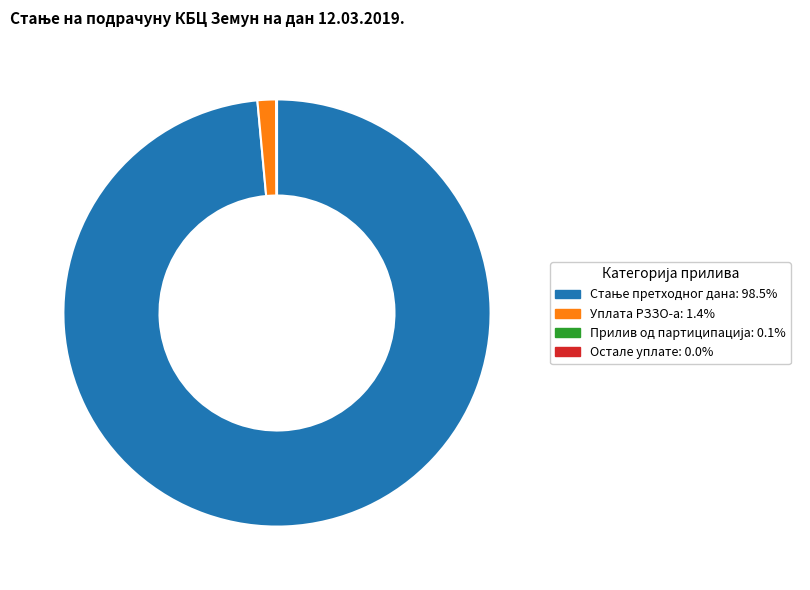

Is there a majority slice in this chart?

Yes